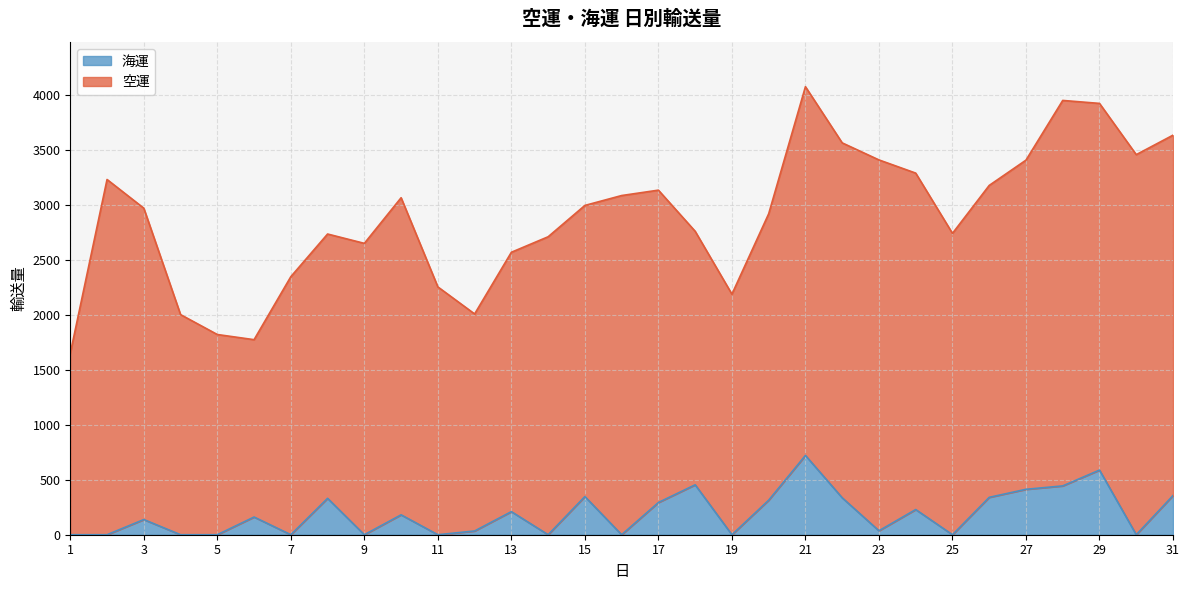

How many lines are shown in the chart?

2